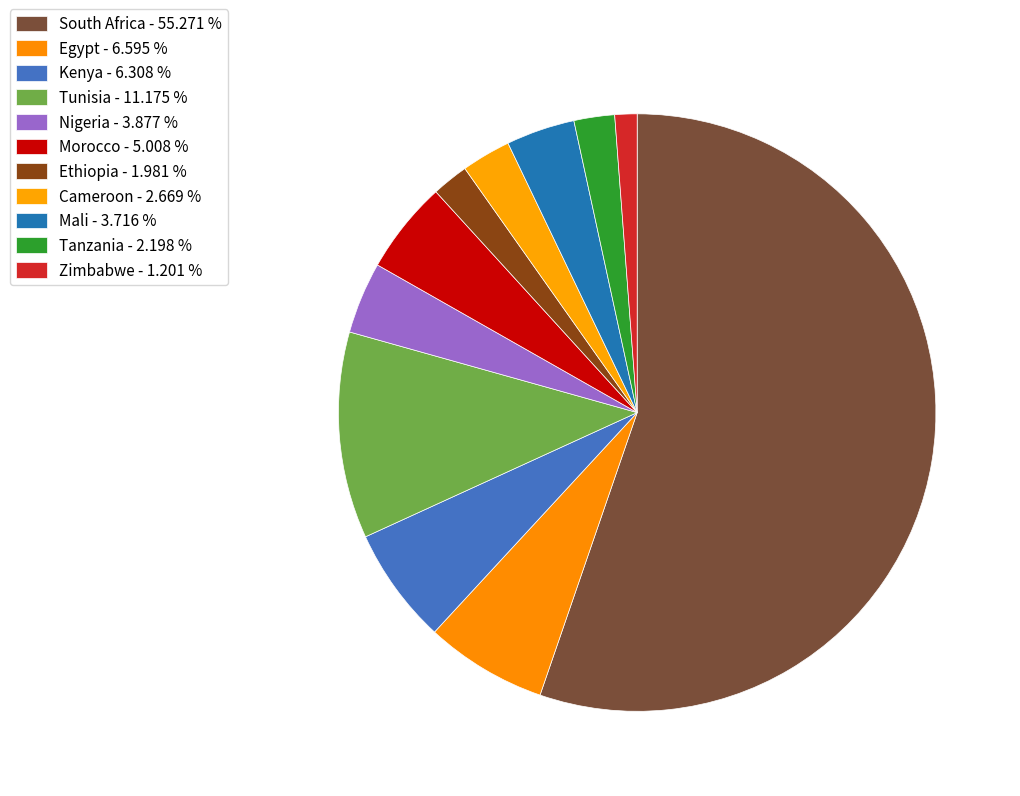

Which has a higher value, Zimbabwe or Cameroon?

Cameroon